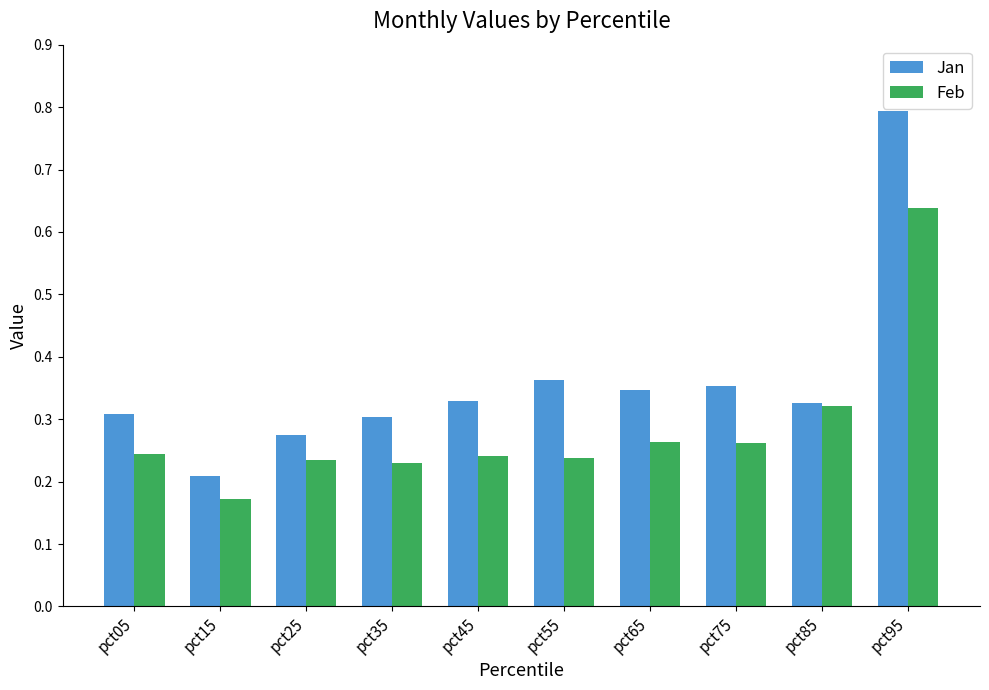

Is it true that Feb equals 0.6 at pct85?

False